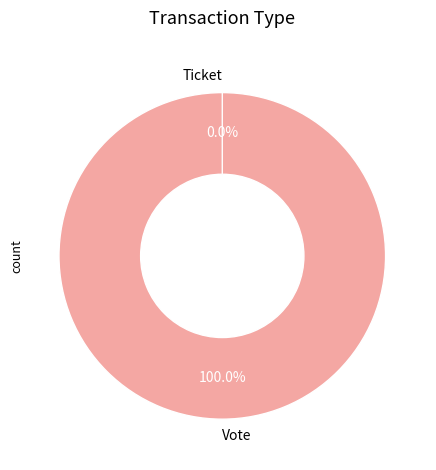

Which category has the smallest portion of the pie?

Ticket